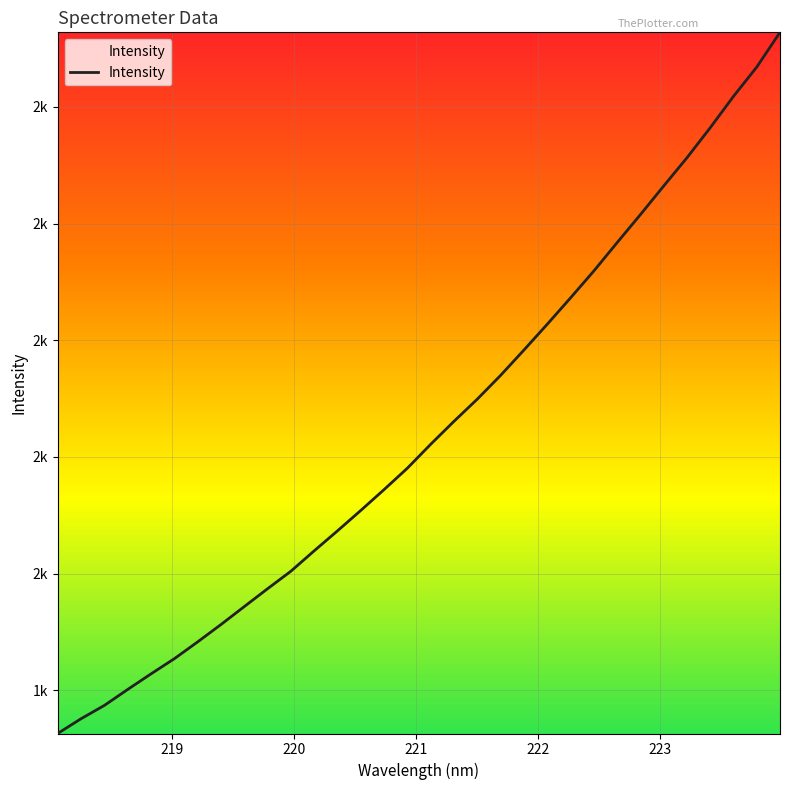

Is this an area chart (filled region under the line)?

Yes